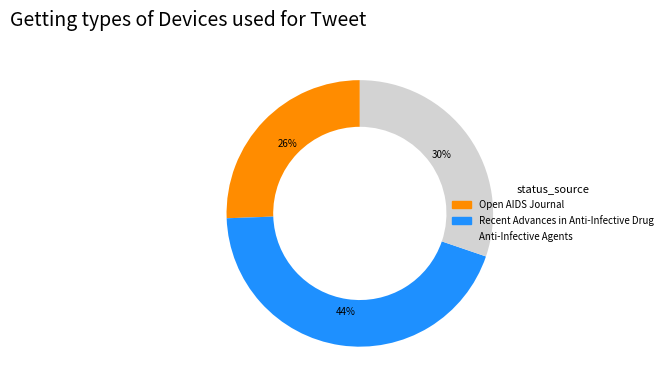

Does Open AIDS Journal represent more than half of the total?

No